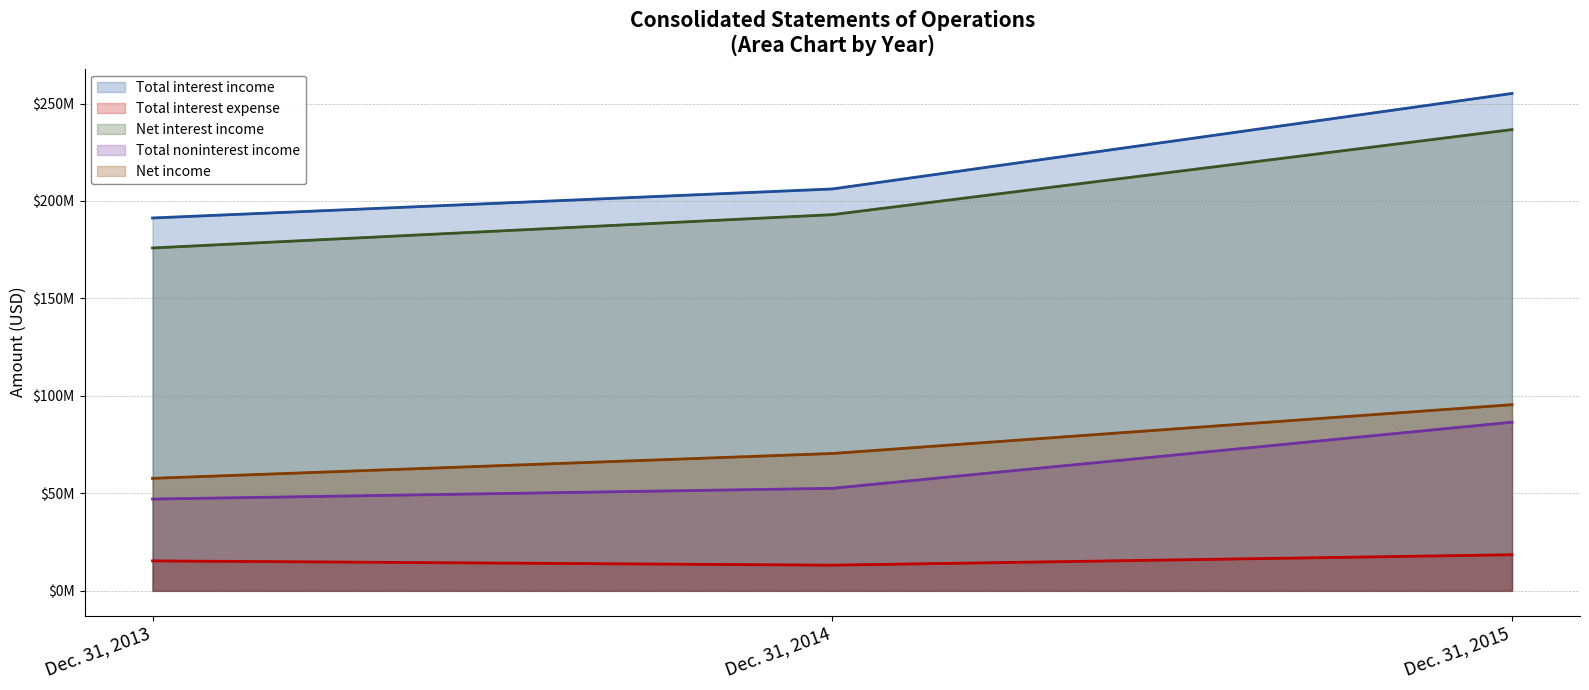

Reading left to right, extract all data points from this chart.

Total interest income: 191282415	206169962	255169880
Total interest expense: 15383779	13185413	18536965
Net interest income: 175898636	192984549	236632915
Total noninterest income: 47103578	52602478	86530268
Net income: 57726201	70471167	95509402